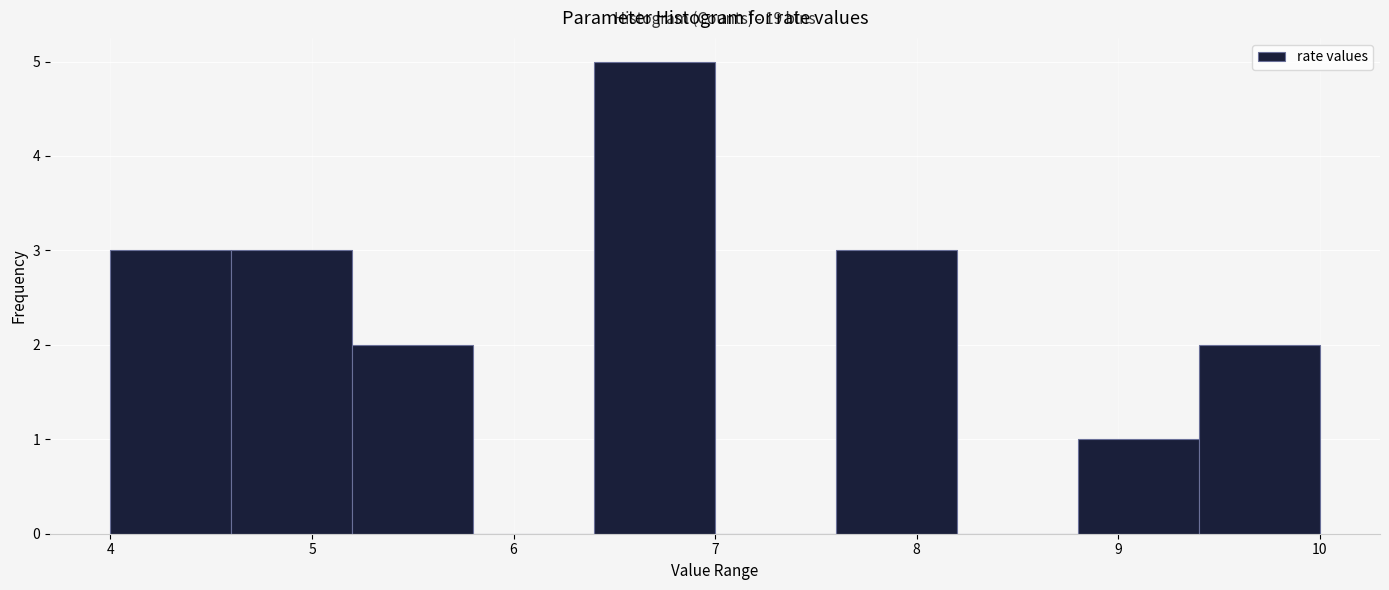

Which range on the x-axis has the tallest bar?

6.4 to 7.0